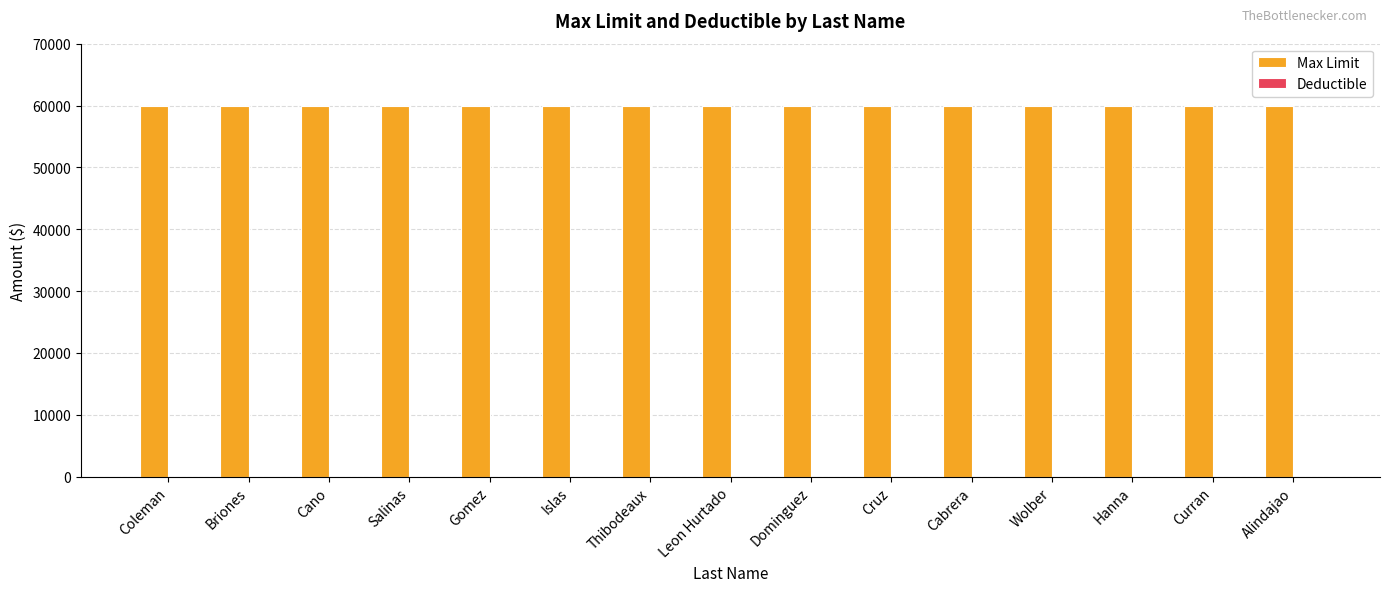

What position from the right is Salinas?

12